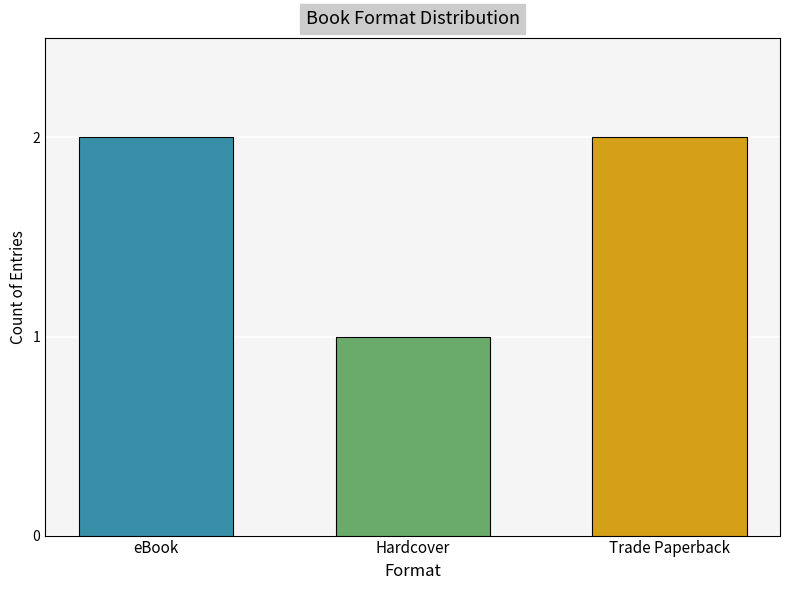

What value does the data have at Hardcover?

1